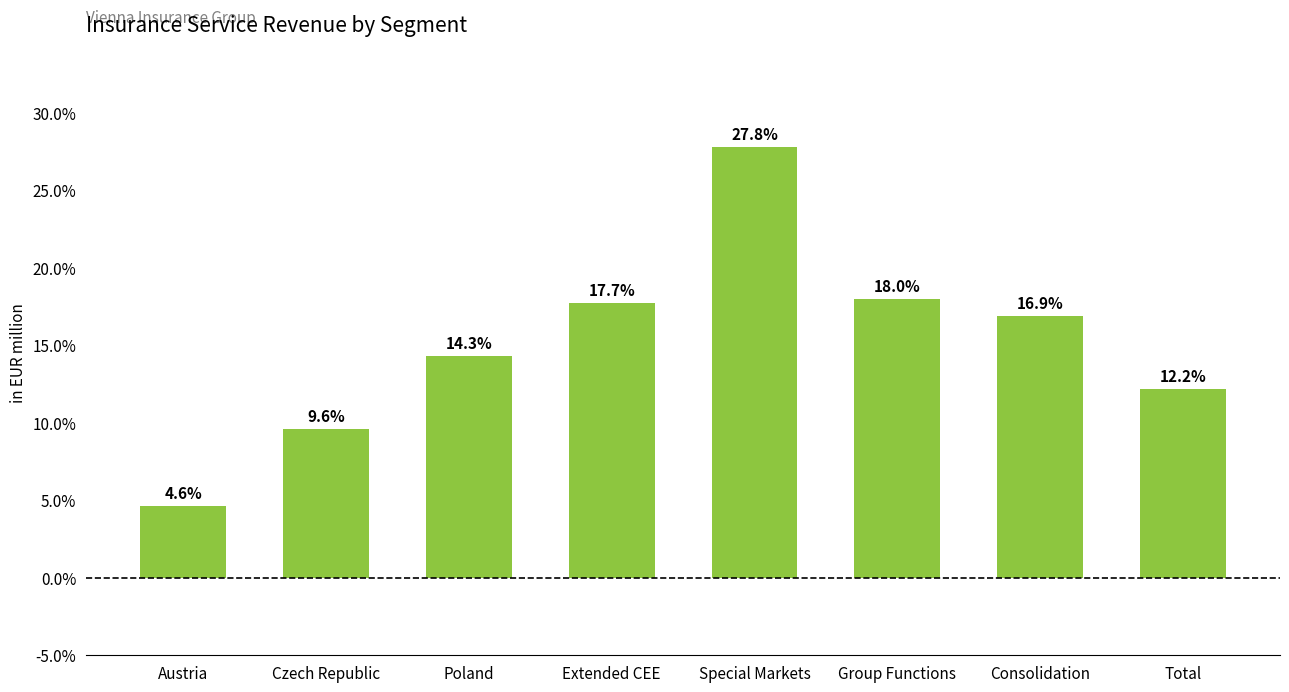

What position from the left is Special Markets?

5